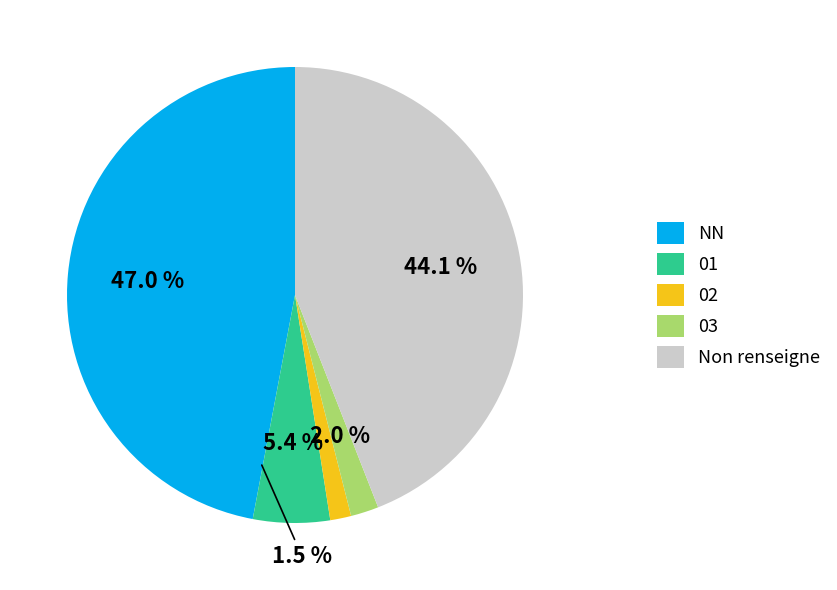

To the nearest percent, what is the difference between the  and 01 slice percentages?

39%